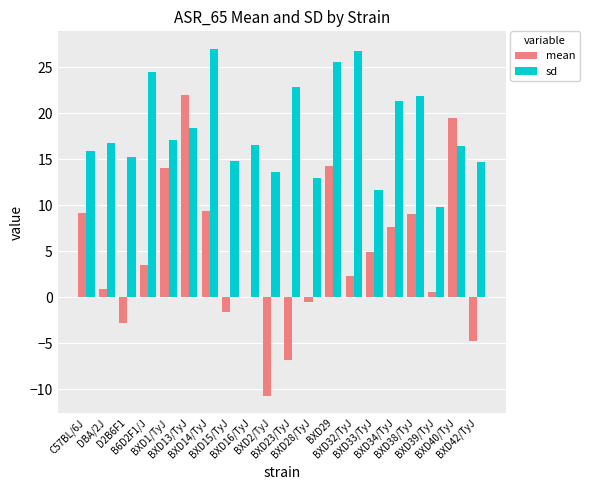

Which series has the largest total across all categories?

sd